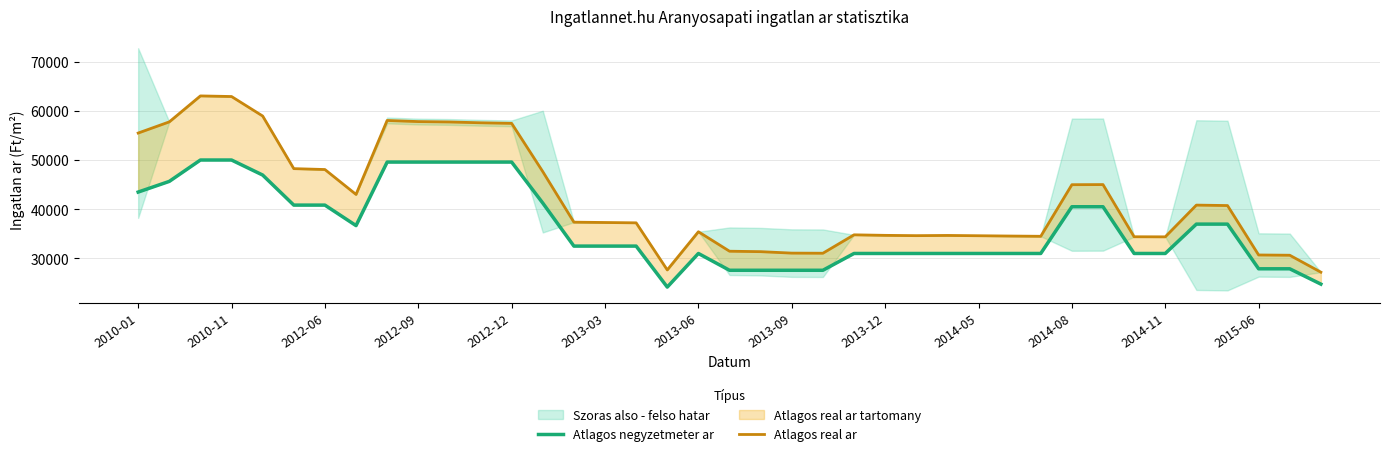

At how many categories does at least one series exceed 55062?

10